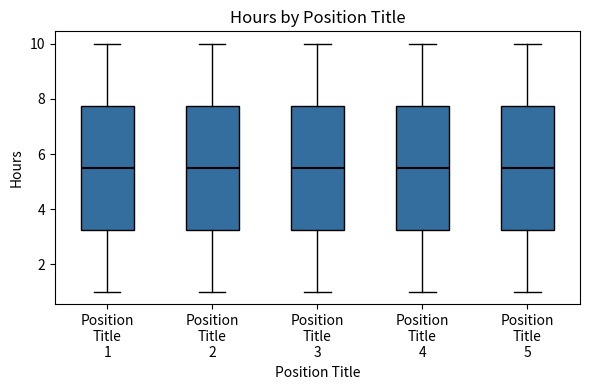

Reading left to right, read every box against the y-axis: the position of its median line, the range the box covers, and the ends of its whiskers. The values are not printed on the chart, so give them approximately, as read against the axis.

Position Title 1: median 5.6, box 3.2 to 7.8, whiskers 1.0 to 10.0
Position Title 2: median 5.6, box 3.2 to 7.8, whiskers 1.0 to 10.0
Position Title 3: median 5.6, box 3.2 to 7.8, whiskers 1.0 to 10.0
Position Title 4: median 5.6, box 3.2 to 7.8, whiskers 1.0 to 10.0
Position Title 5: median 5.6, box 3.2 to 7.8, whiskers 1.0 to 10.0